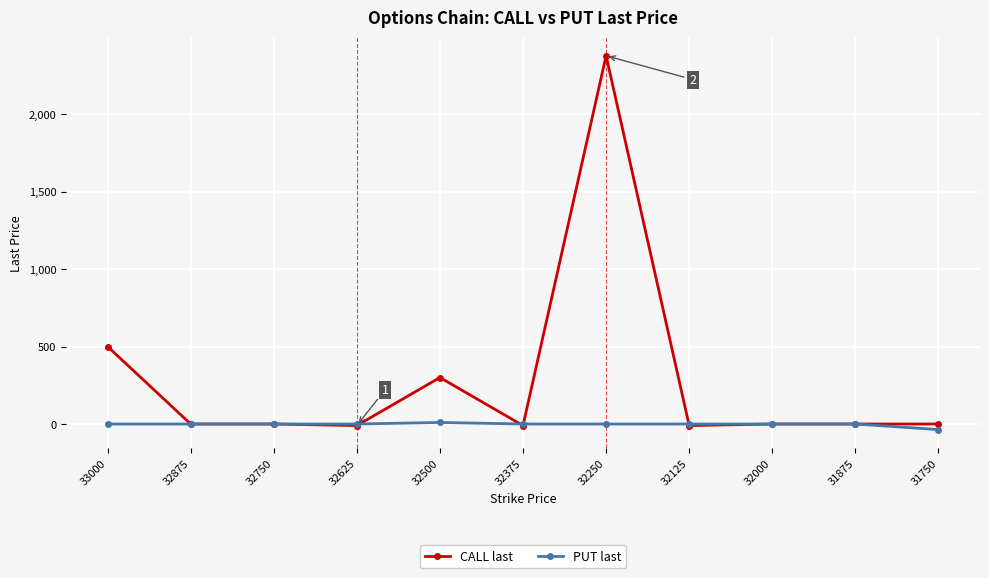

List the series in order of their overall mean, lowest first.

PUT last, CALL last